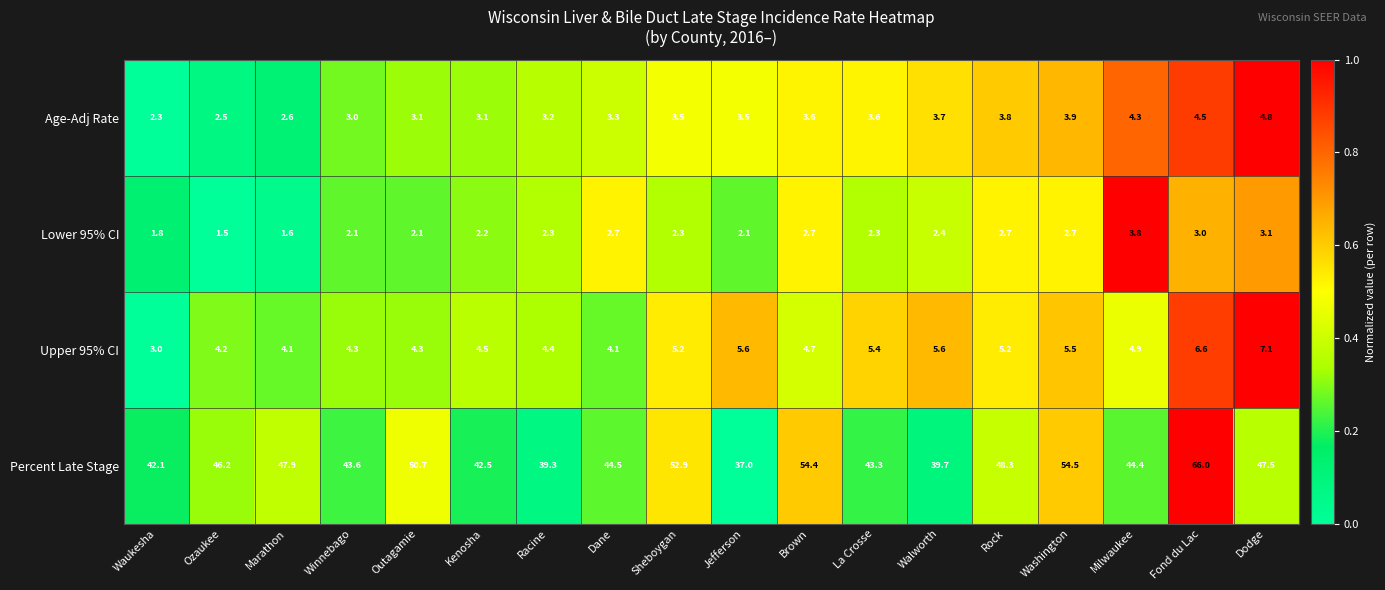

The value of Percent Late Stage at Jefferson is 58.1. True or false?

False